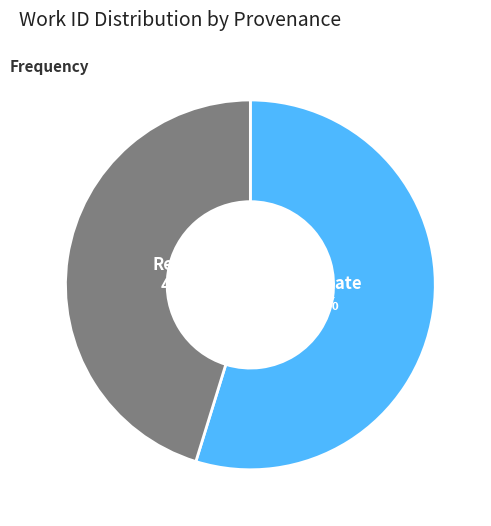

To the nearest percent, what percentage of the pie is Blank Slate?

55%